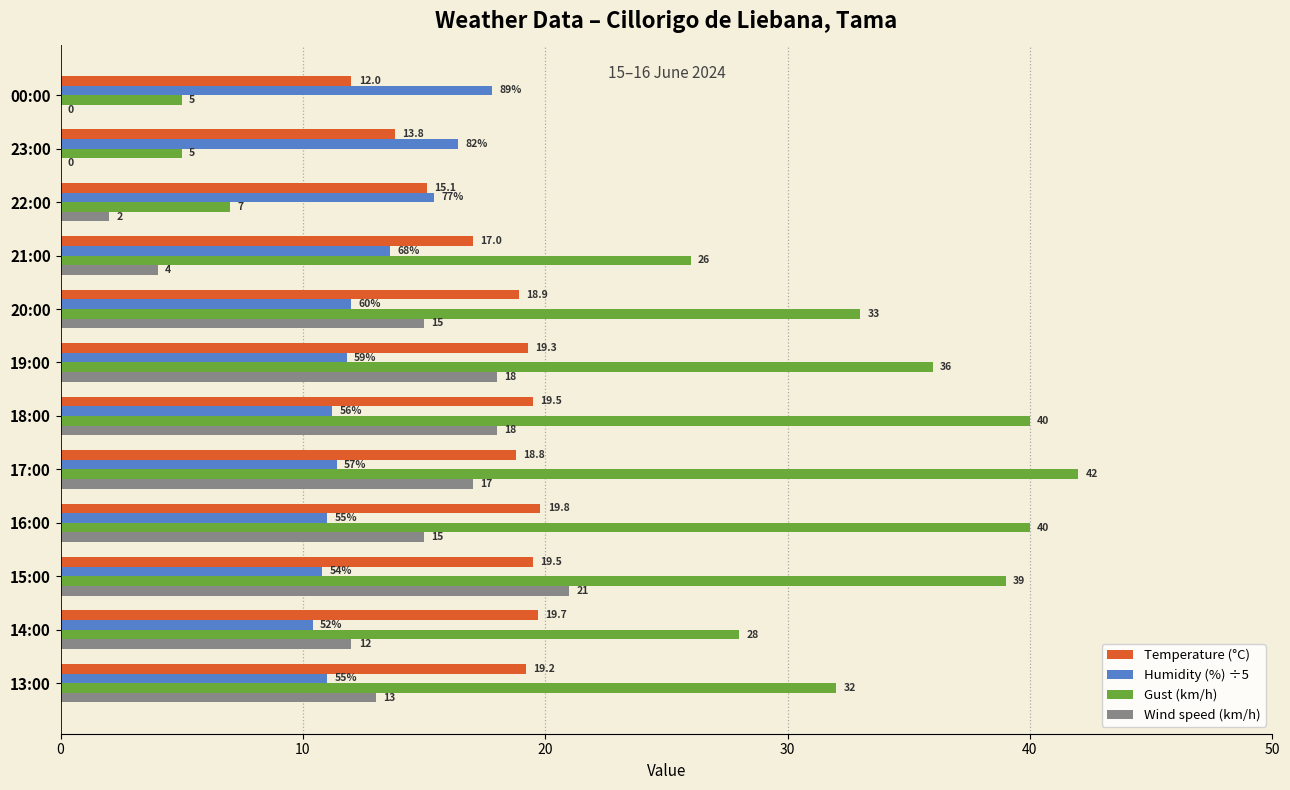

Is it true that Humidity (%) ÷5 equals 12.0 at 20:00?

True